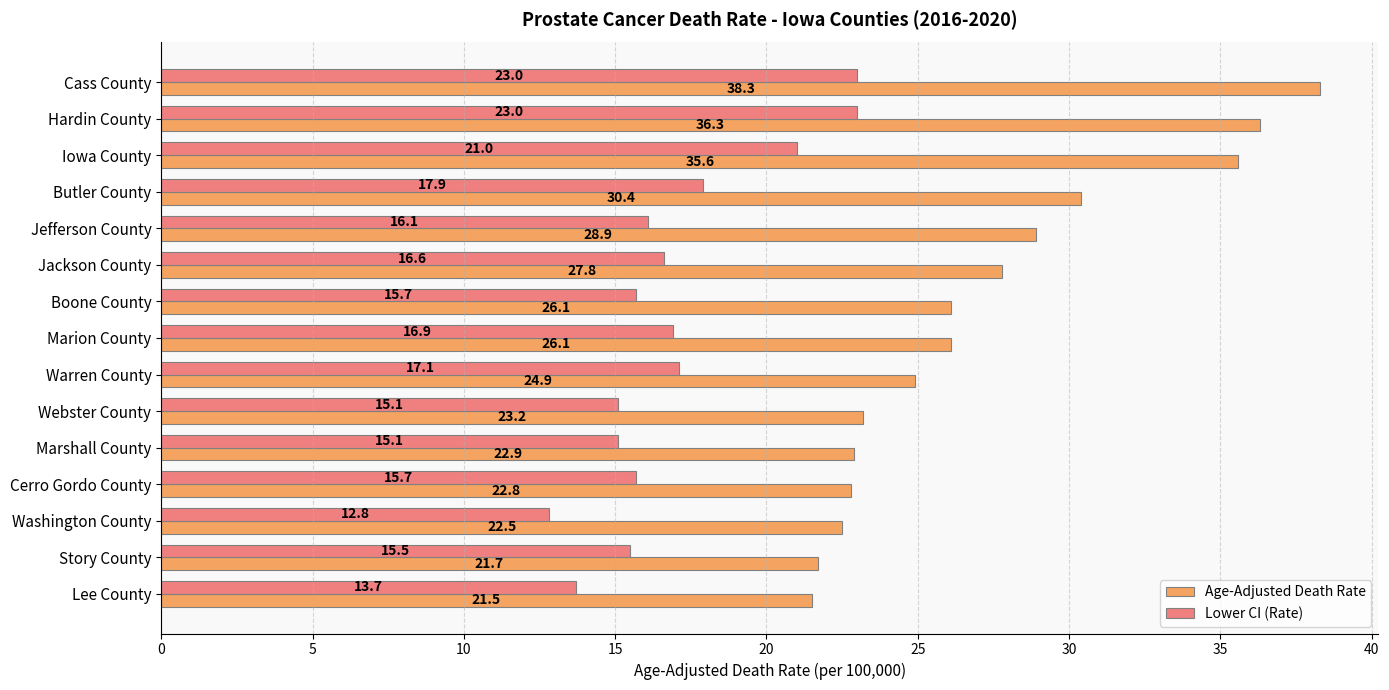

What is the minimum value shown in the chart?

12.8